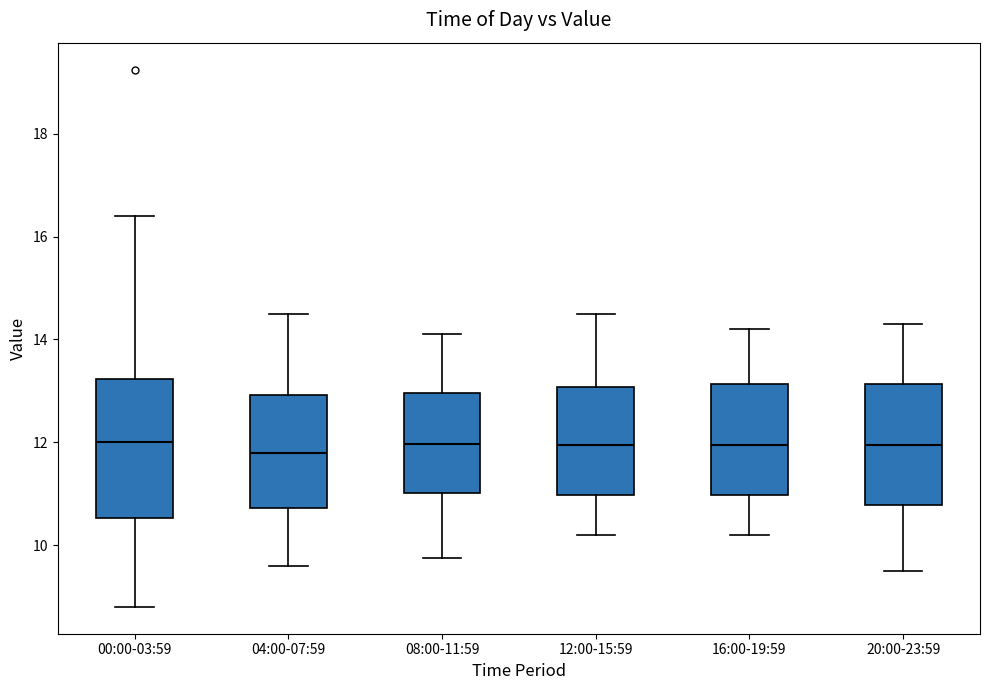

Reading left to right, read every box against the y-axis: the position of its median line, the range the box covers, and the ends of its whiskers. The values are not printed on the chart, so give them approximately, as read against the axis.

00:00-03:59: median 12.0, box 10.6 to 13.2, whiskers 8.8 to 16.4
04:00-07:59: median 11.8, box 10.8 to 13.0, whiskers 9.6 to 14.6
08:00-11:59: median 12.0, box 11.0 to 13.0, whiskers 9.8 to 14.2
12:00-15:59: median 12.0, box 11.0 to 13.0, whiskers 10.2 to 14.6
16:00-19:59: median 12.0, box 11.0 to 13.2, whiskers 10.2 to 14.2
20:00-23:59: median 12.0, box 10.8 to 13.2, whiskers 9.6 to 14.4